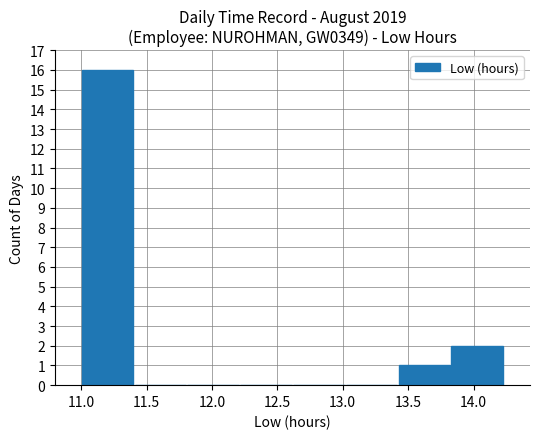

Does the chart contain stacked bars?

No